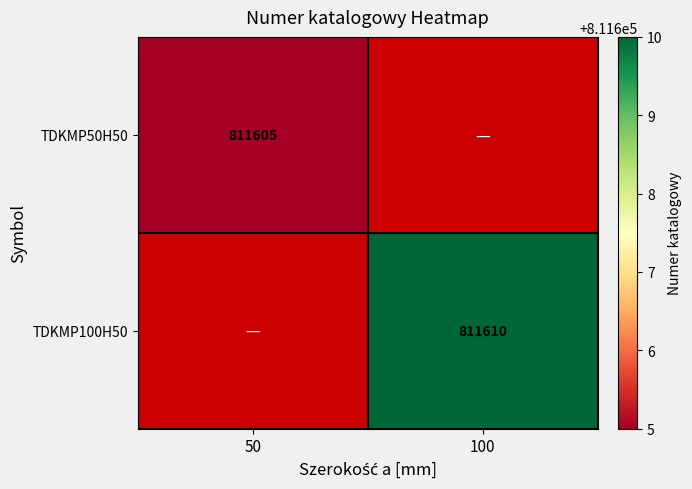

Between 50 and 100, which is larger?

100